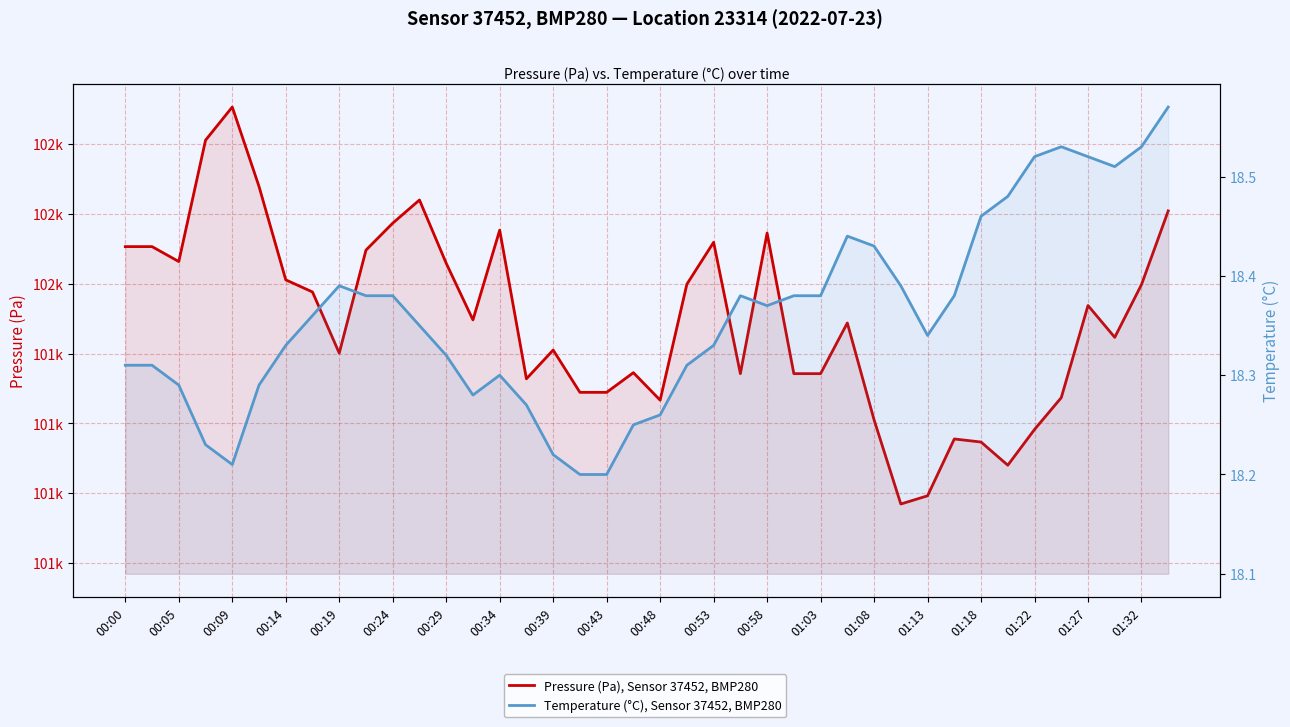

Reading left to right, list all the values displayed in this chart.

Pressure (Pa), Sensor 37452, BMP280: 101502.7	101502.7	101501.6	101510.3	101512.7	101507.0	101500.3	101499.4	101495.0	101502.4	101504.3	101506.0	101501.5	101497.4	101503.8	101493.2	101495.2	101492.2	101492.2	101493.6	101491.7	101500.0	101503.0	101493.6	101503.6	101493.6	101493.6	101497.2	101490.2	101484.2	101484.8	101488.9	101488.7	101487.0	101489.6	101491.8	101498.4	101496.2	101499.9	101505.2
Temperature (°C), Sensor 37452, BMP280: 18.3	18.3	18.3	18.2	18.2	18.3	18.3	18.4	18.4	18.4	18.4	18.4	18.3	18.3	18.3	18.3	18.2	18.2	18.2	18.2	18.3	18.3	18.3	18.4	18.4	18.4	18.4	18.4	18.4	18.4	18.3	18.4	18.5	18.5	18.5	18.5	18.5	18.5	18.5	18.6